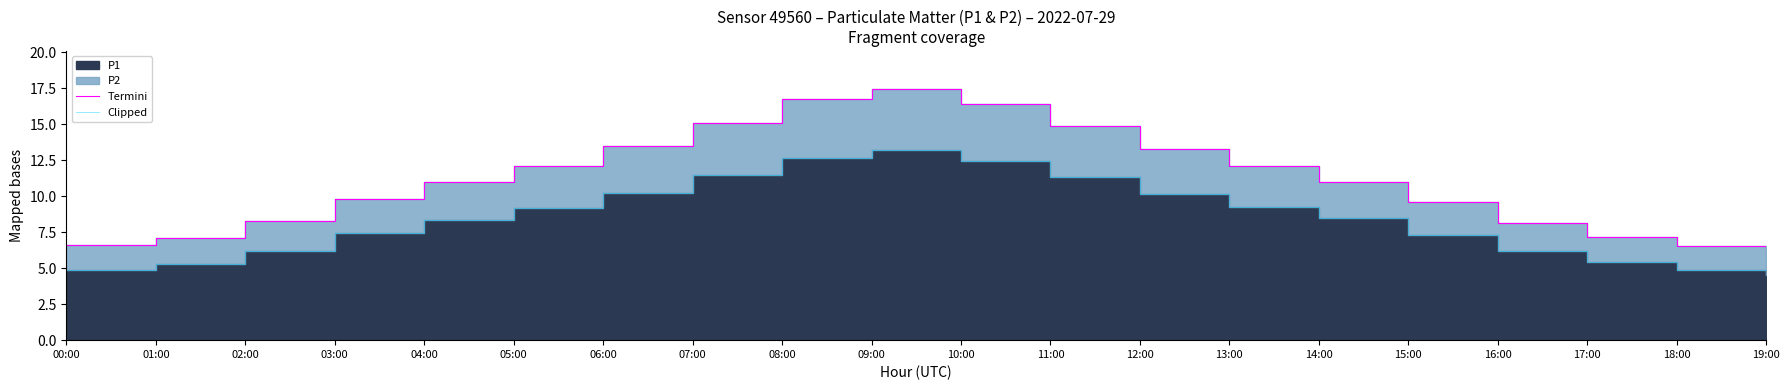

The value of Termini at 03:00 is 12.8. True or false?

False